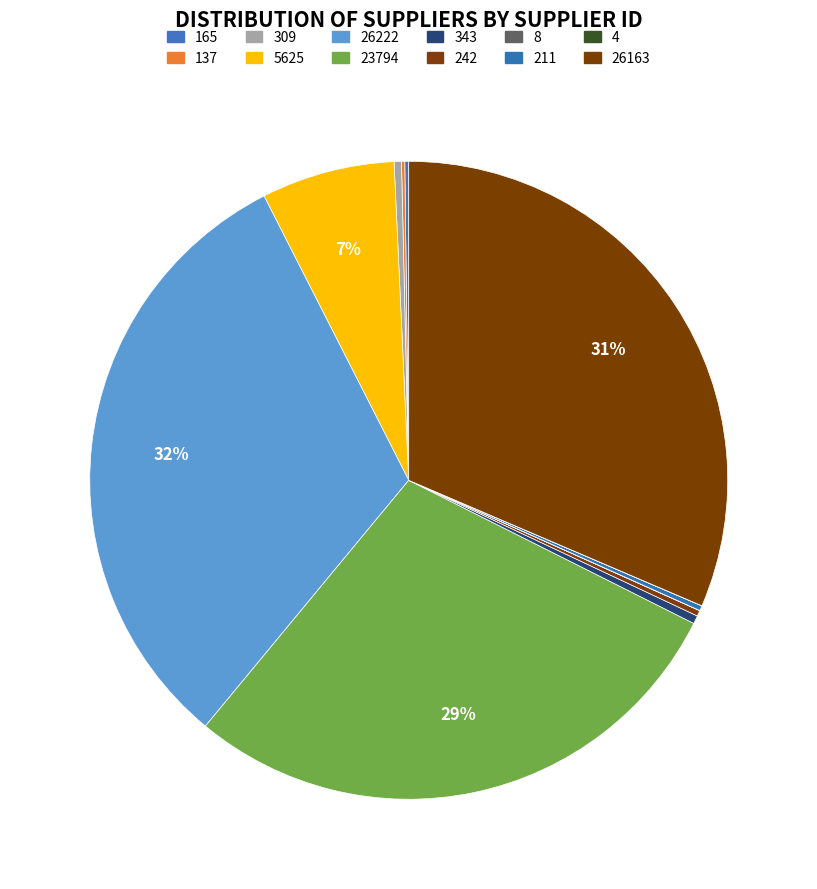

Is it true that 23794 is 41% of the pie?

False